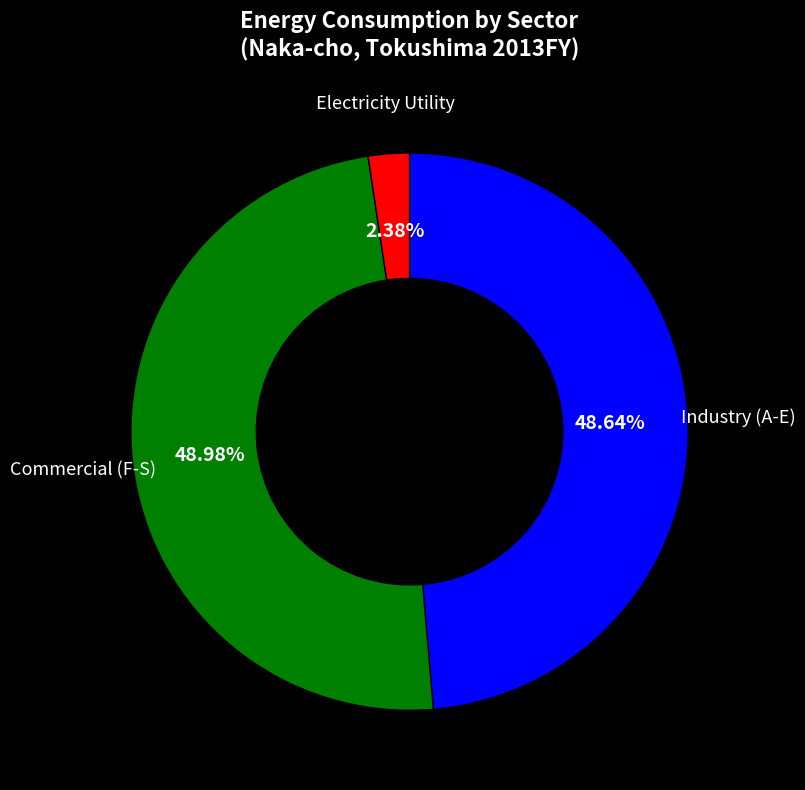

Is there a majority slice in this chart?

No